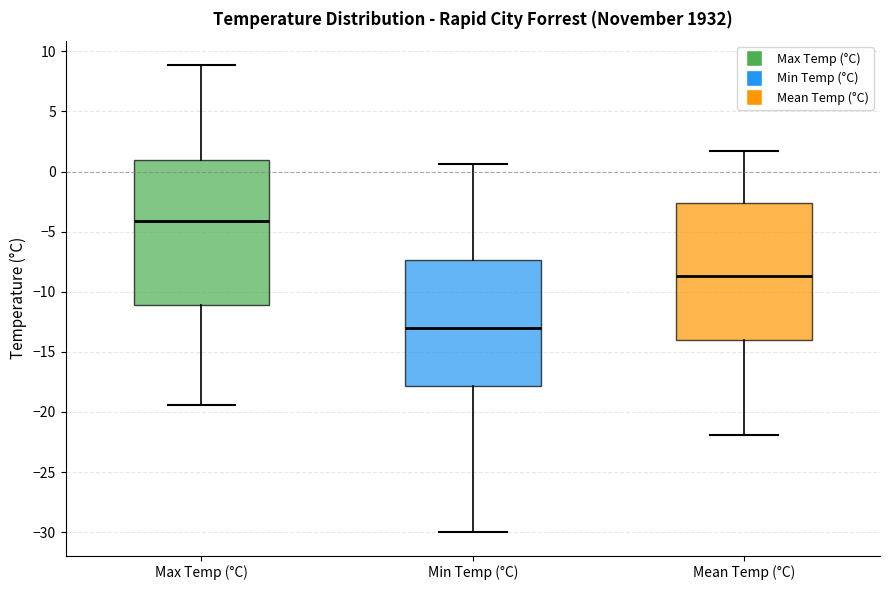

Where does the upper whisker of the box for Mean Temp (°C) end on the y-axis? The values are not printed on the chart, so give them approximately, as read against the axis.

1.5